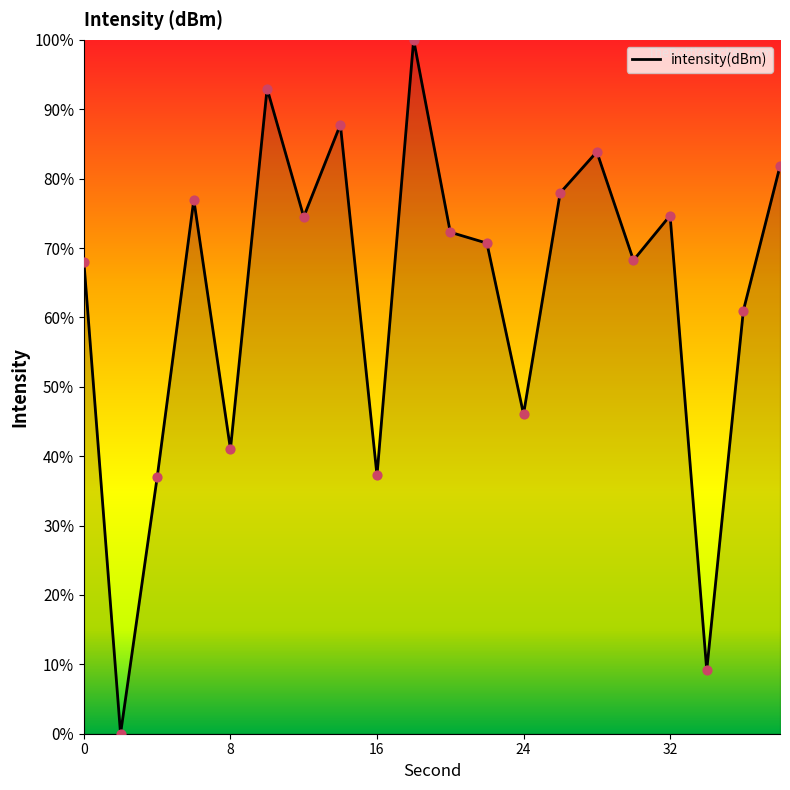

What is the difference between the maximum and minimum values?

100.0